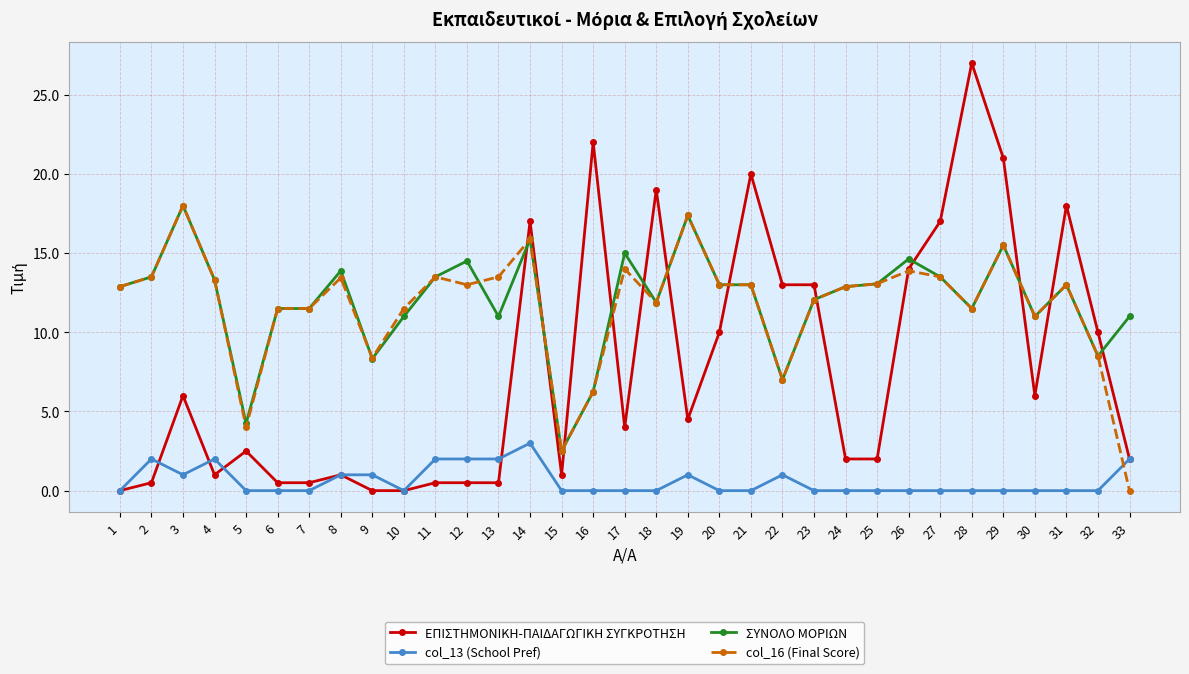

At which category does ΣΥΝΟΛΟ ΜΟΡΙΩΝ reach its first local valley?

5